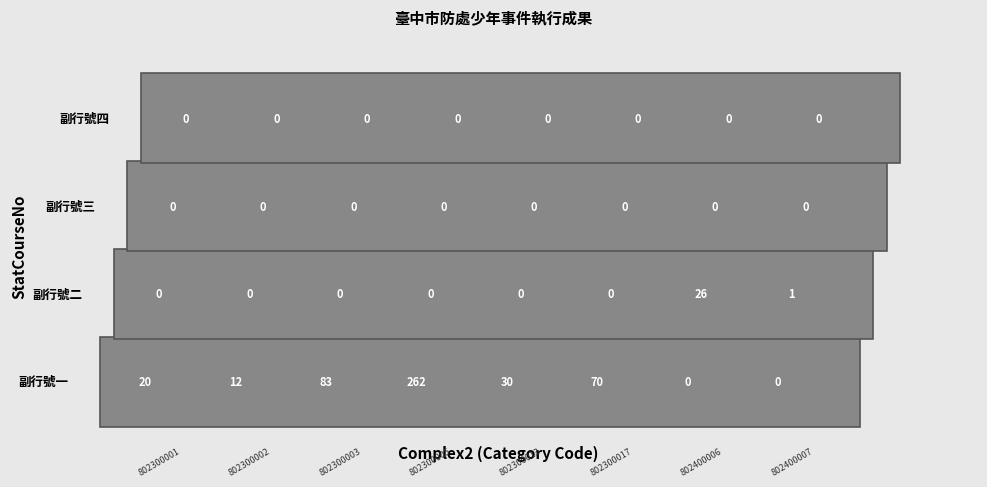

What is the average value of the 802300017 series?

18